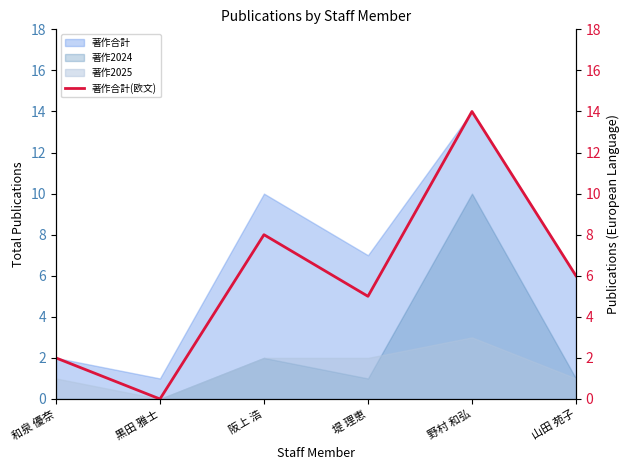

Reading left to right, what are all the values shown in this chart?

2	0	8	5	14	6